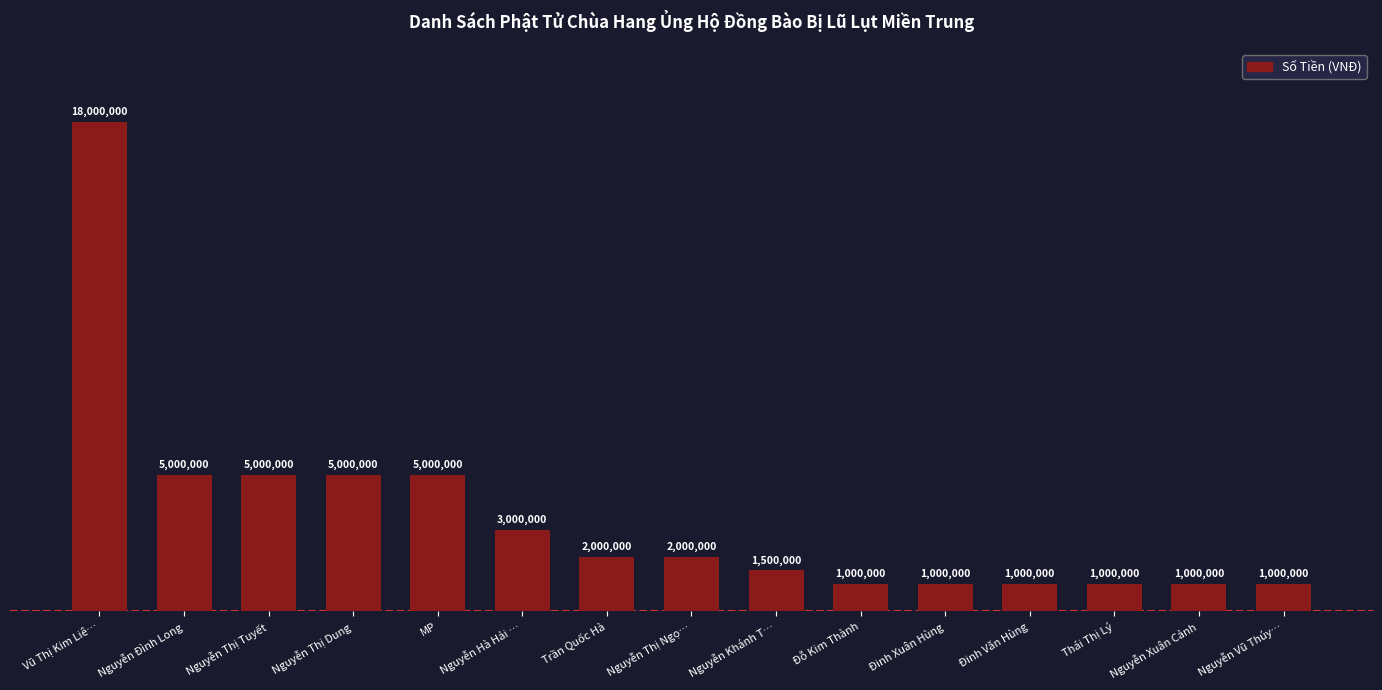

Which category has the highest value across all series?

Vũ Thị Kim Liê…